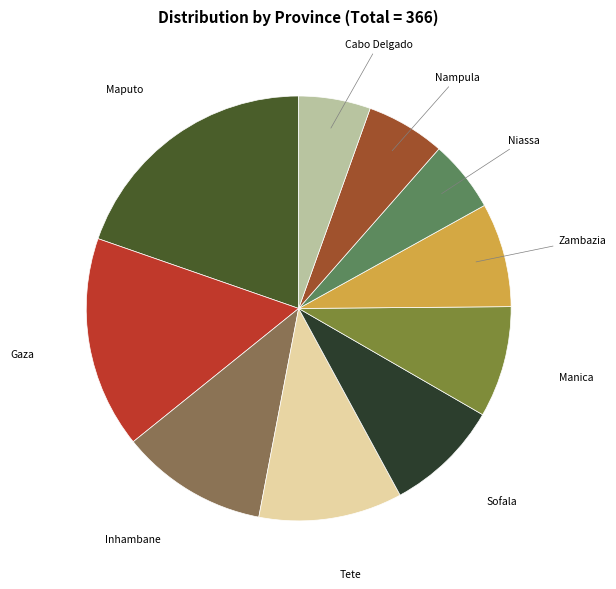

The Gaza slice represents 4% of the pie. True or false?

False